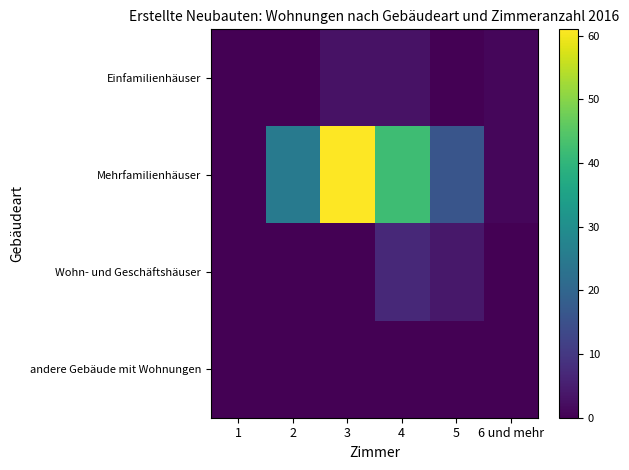

What is the maximum value shown in the chart?

61